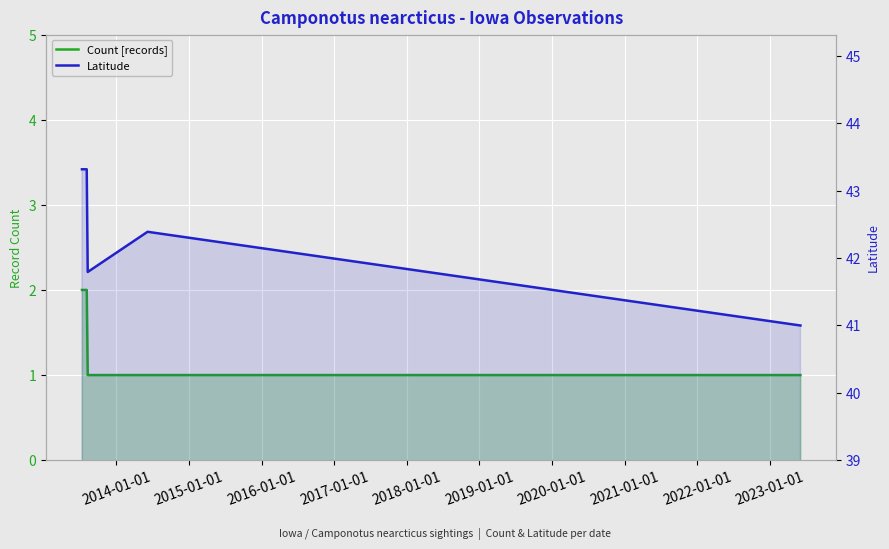

List the series in order of their overall mean, highest first.

Latitude, Count [records]